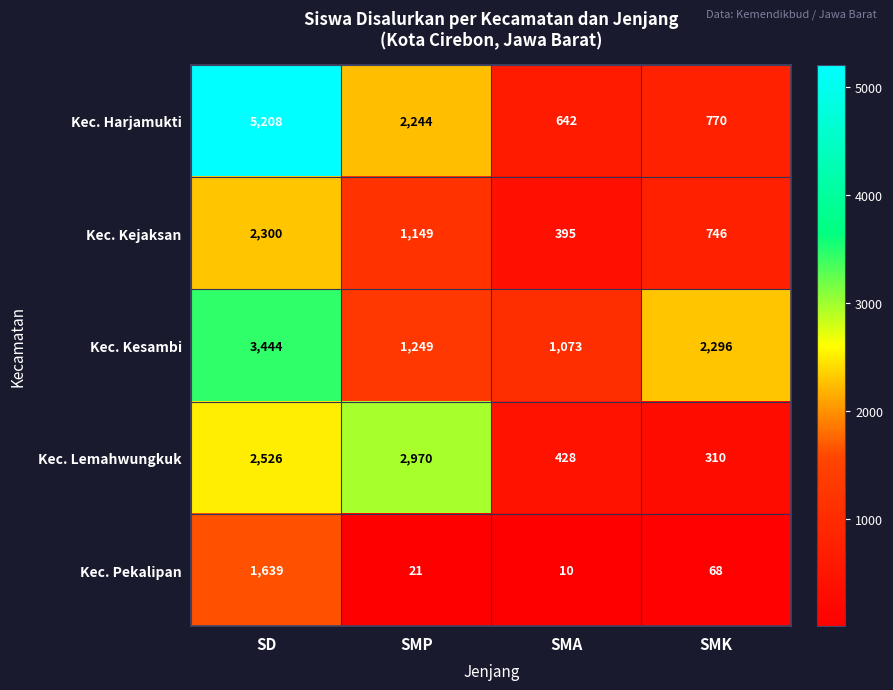

Reading right to left, list all the values displayed in this chart.

Kec. Harjamukti: 770	642	2244	5208
Kec. Kejaksan: 746	395	1149	2300
Kec. Kesambi: 2296	1073	1249	3444
Kec. Lemahwungkuk: 310	428	2970	2526
Kec. Pekalipan: 68	10	21	1639